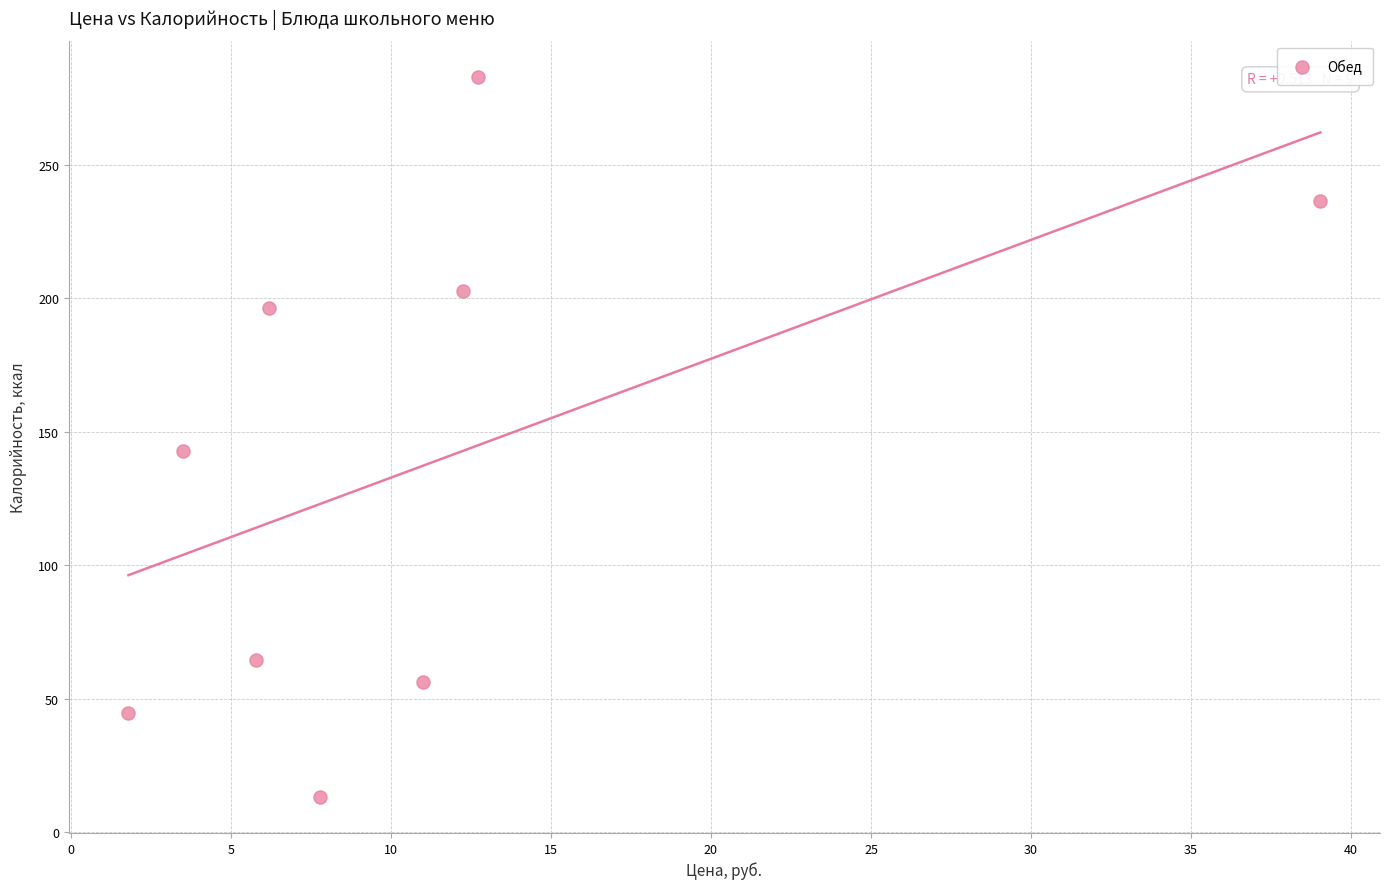

What is the average Y value?

137.9